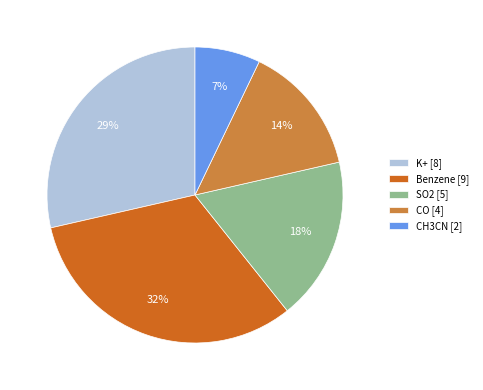

Combined, do CO [4] and CH3CN [2] account for over 50%?

No